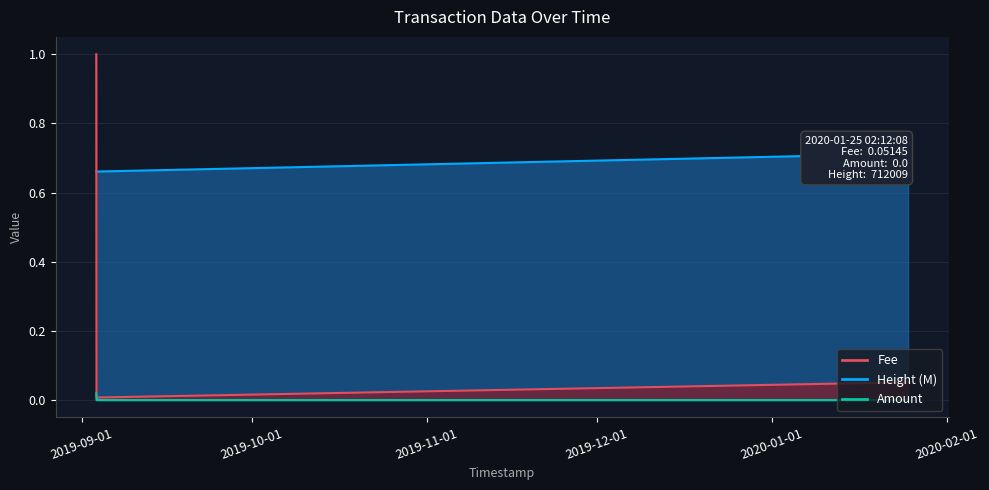

True or false: Fee has more than 0 points higher than both neighbors.

False